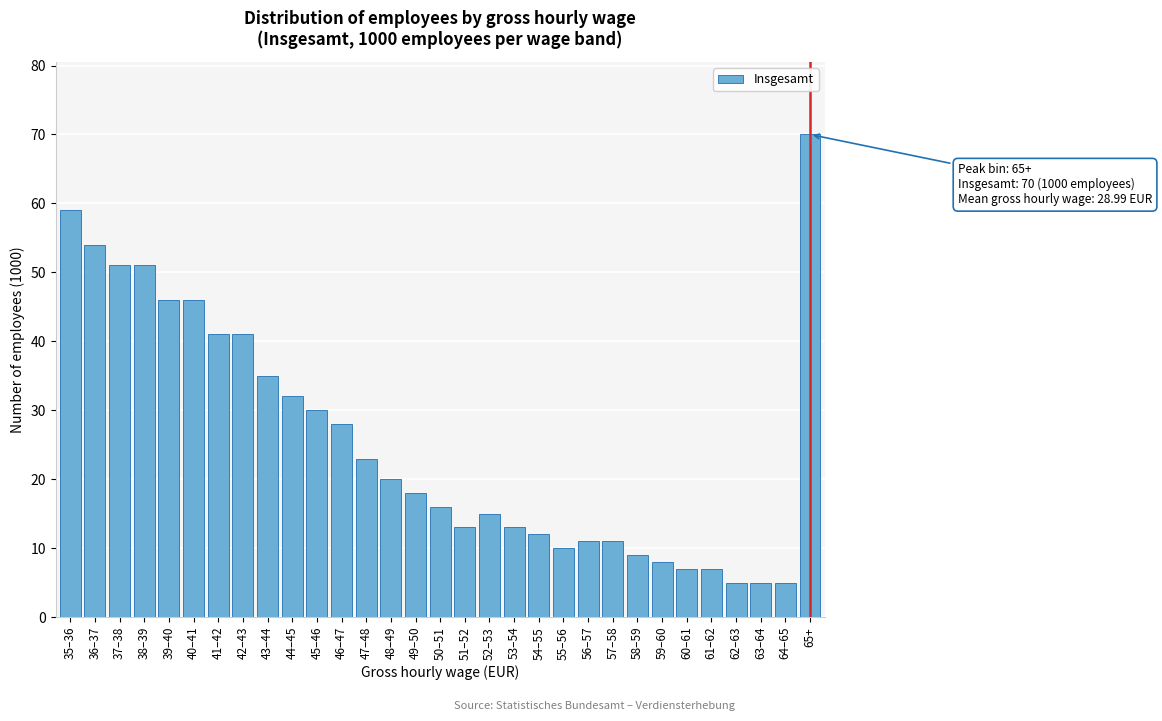

What is the difference between the maximum and minimum values?

65